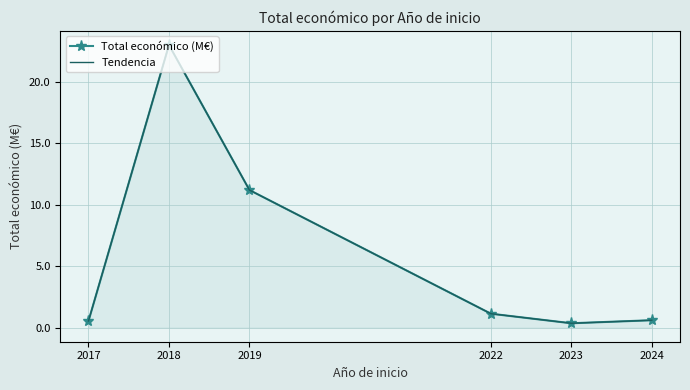

Between 2019 and 2023, which is larger?

2019